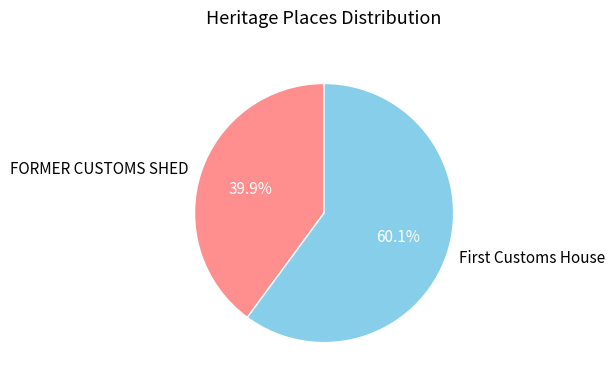

To the nearest percent, what portion does FORMER CUSTOMS SHED represent?

40%